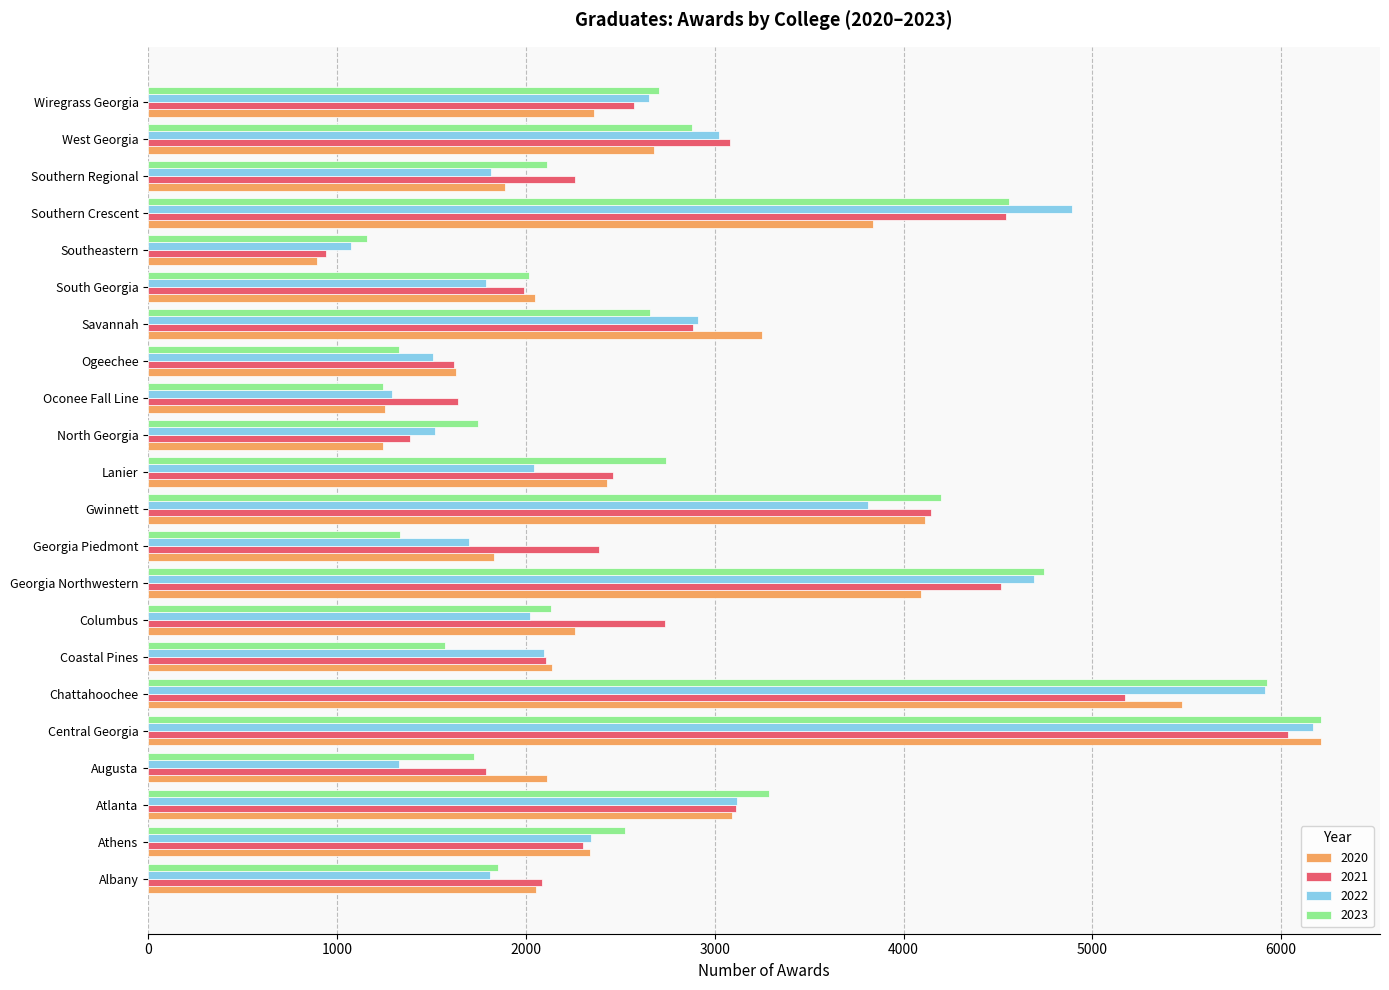

True or false: 2020 has a value of 3252 at Savannah.

True